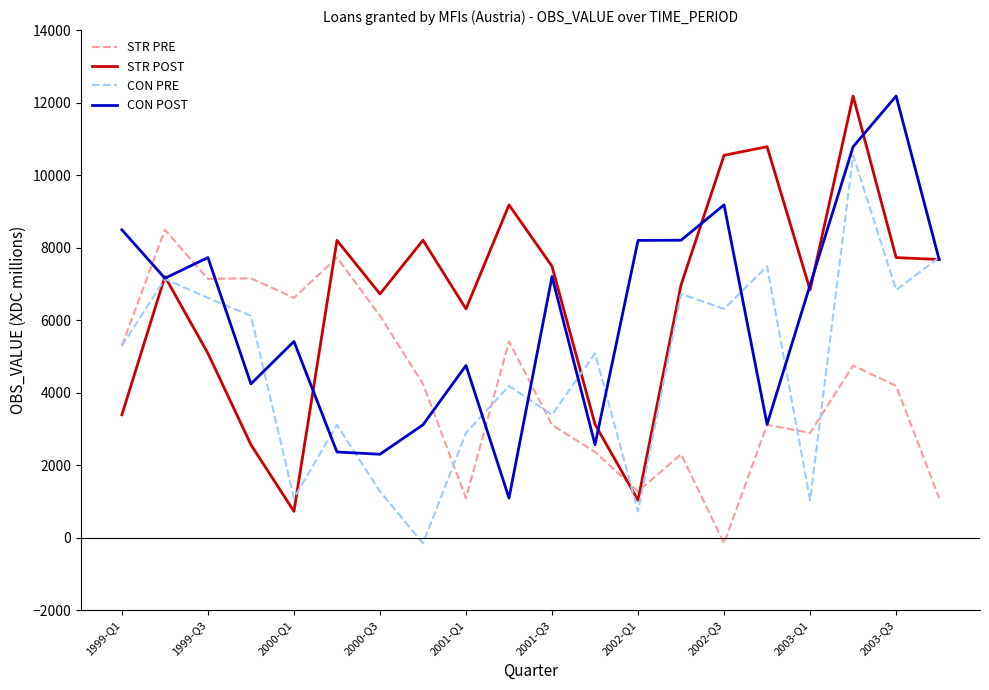

What is the highest value of the CON POST series?

12180